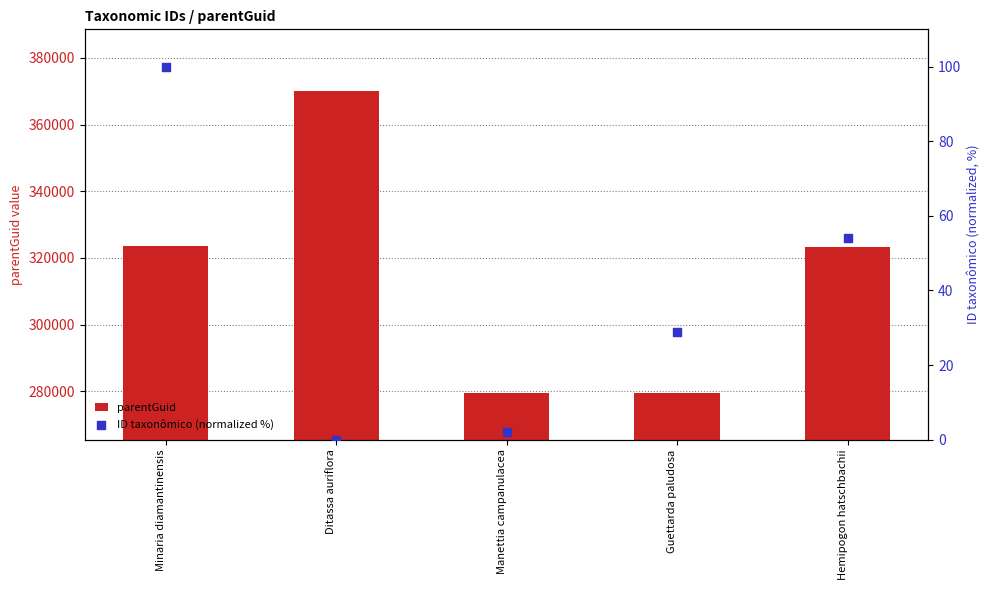

Which series contains the highest Y value?

parentGuid